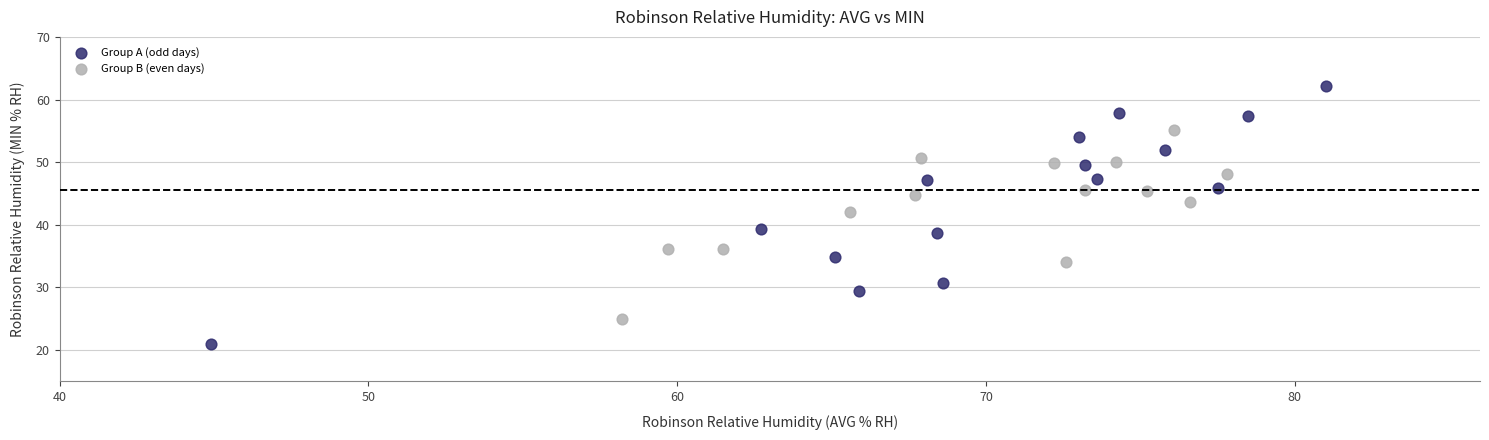

Which series contains the lowest Y value?

Group A (odd days)